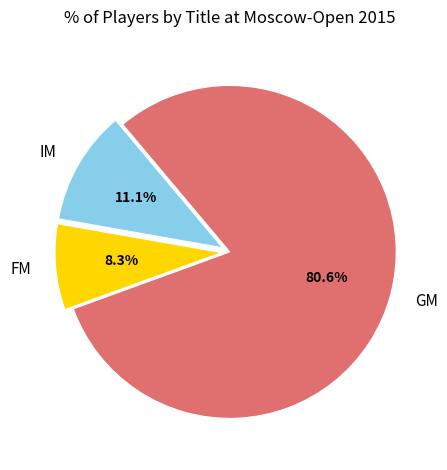

Which category has the smallest portion of the pie?

FM